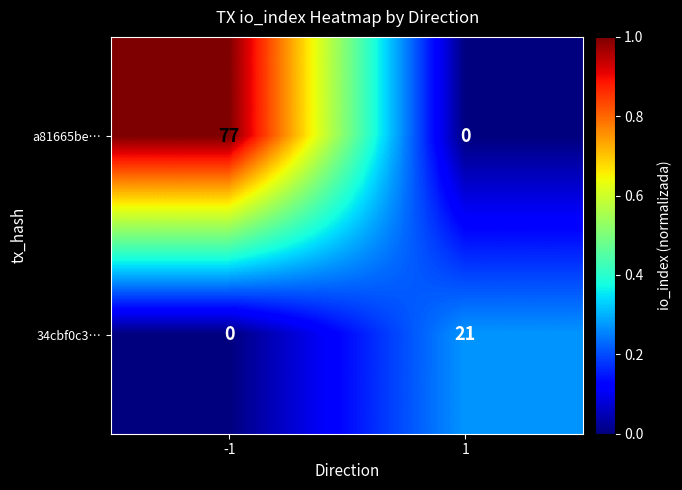

Reading left to right, what are all the values shown in this chart?

a81665be…: -1=77	1=0
34cbf0c3…: -1=0	1=21